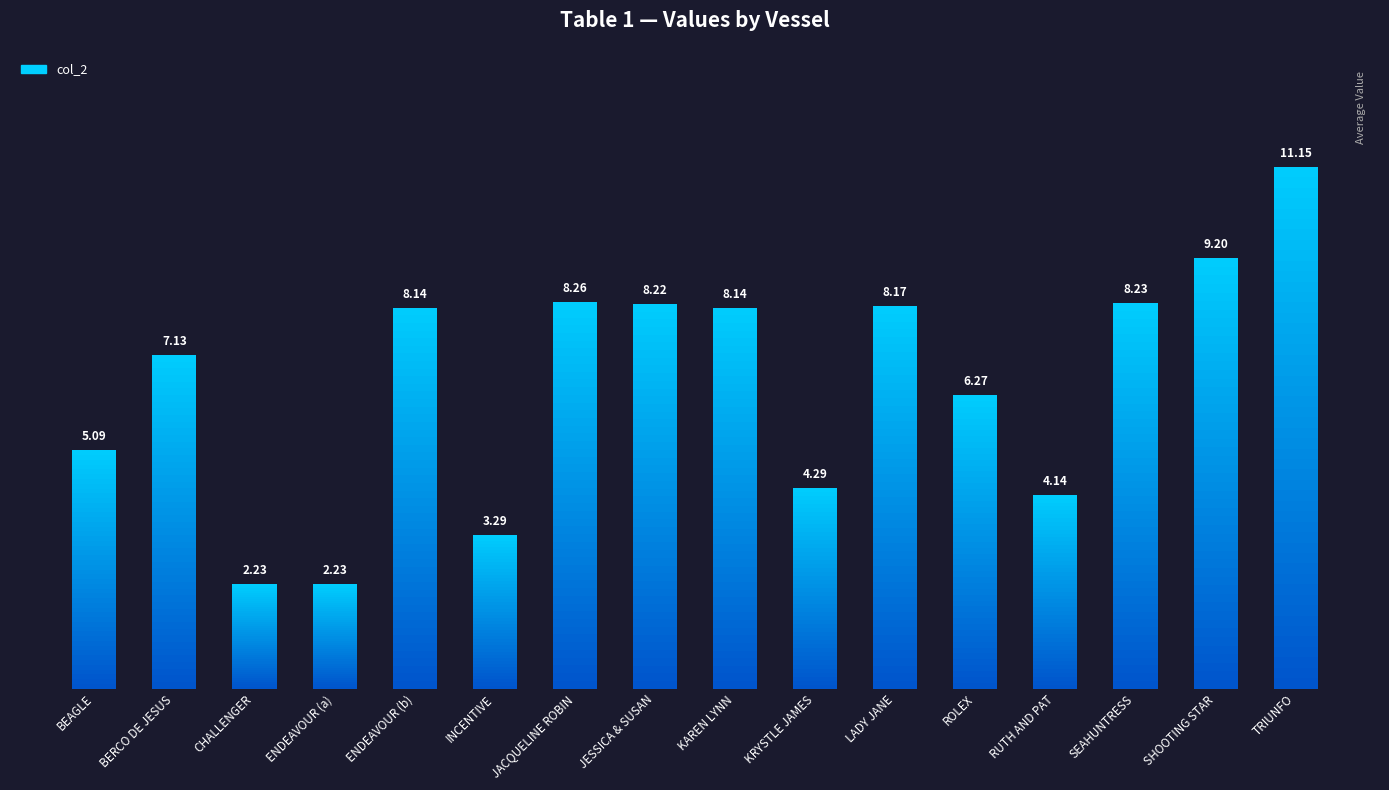

Does the chart contain stacked bars?

No